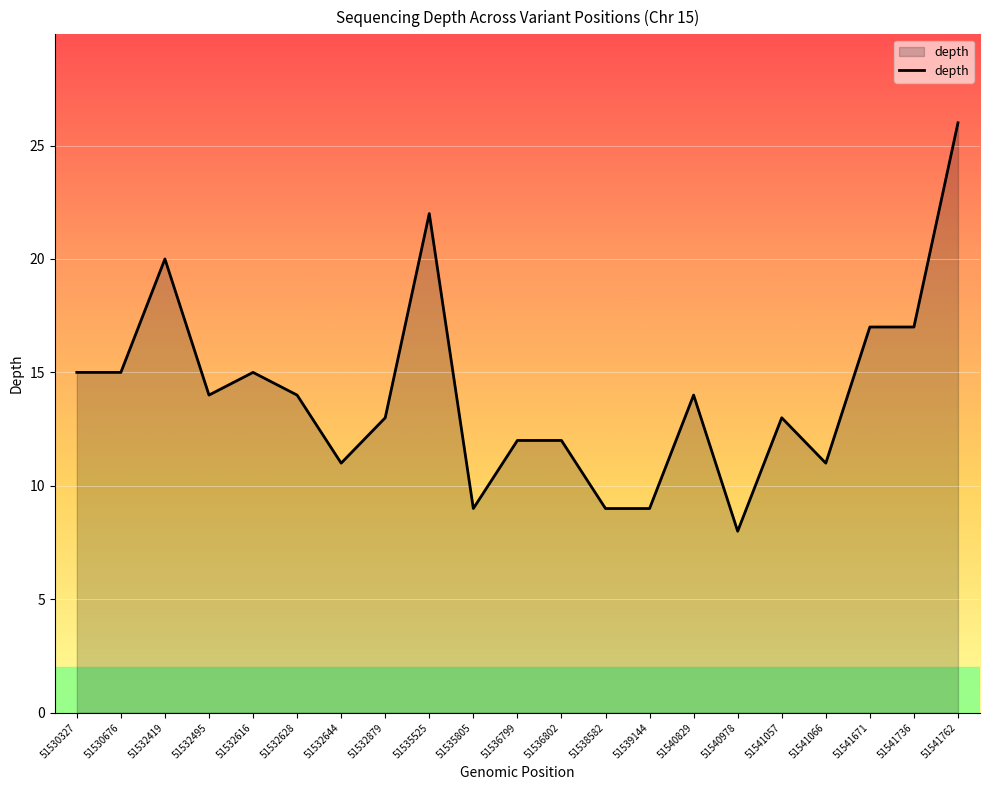

What is the difference between the values at 51530676 and 51532879?

2